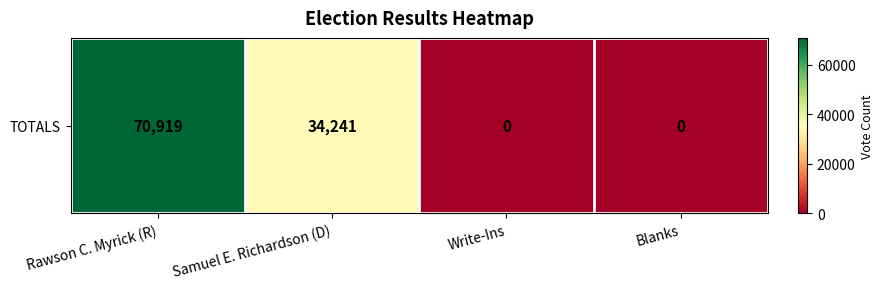

List the labels in order of value, smallest first.

Write-Ins, Blanks, Samuel E. Richardson (D), Rawson C. Myrick (R)